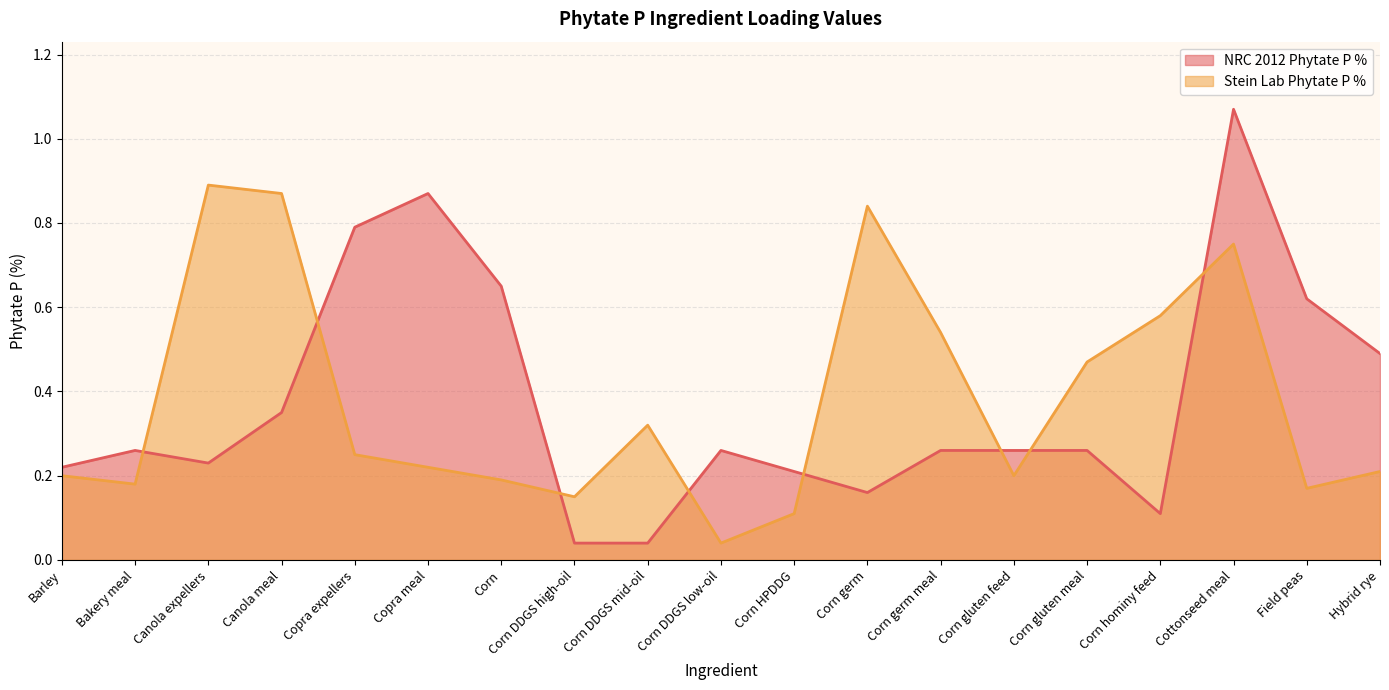

What position from the left is Corn HPDDG?

11